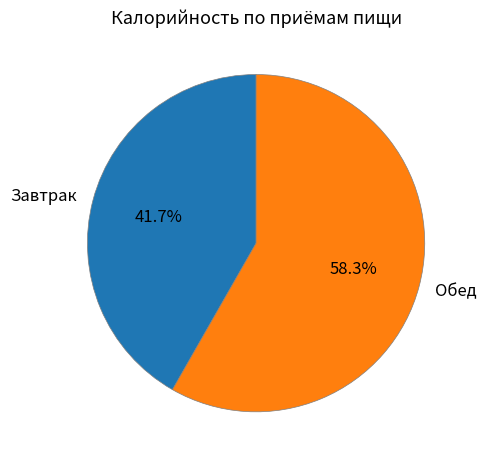

Between Обед and Завтрак, which is larger?

Обед